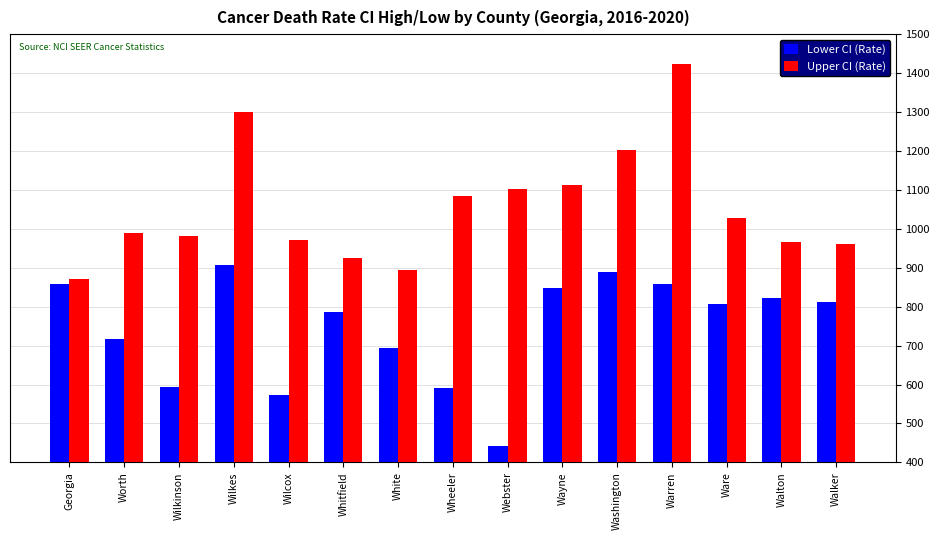

The value of Upper CI (Rate) at Walker is 961.5. True or false?

True